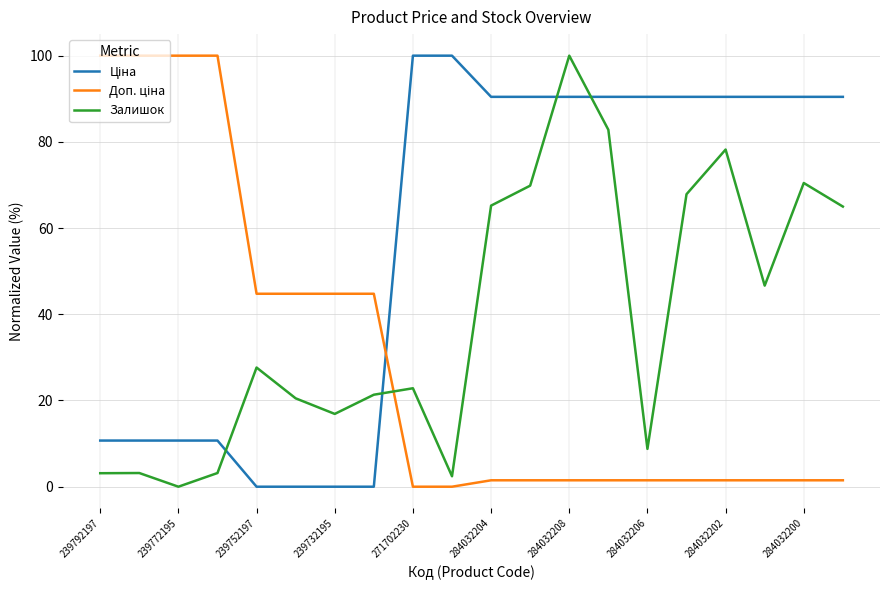

What is the maximum value shown in the chart?

100.0